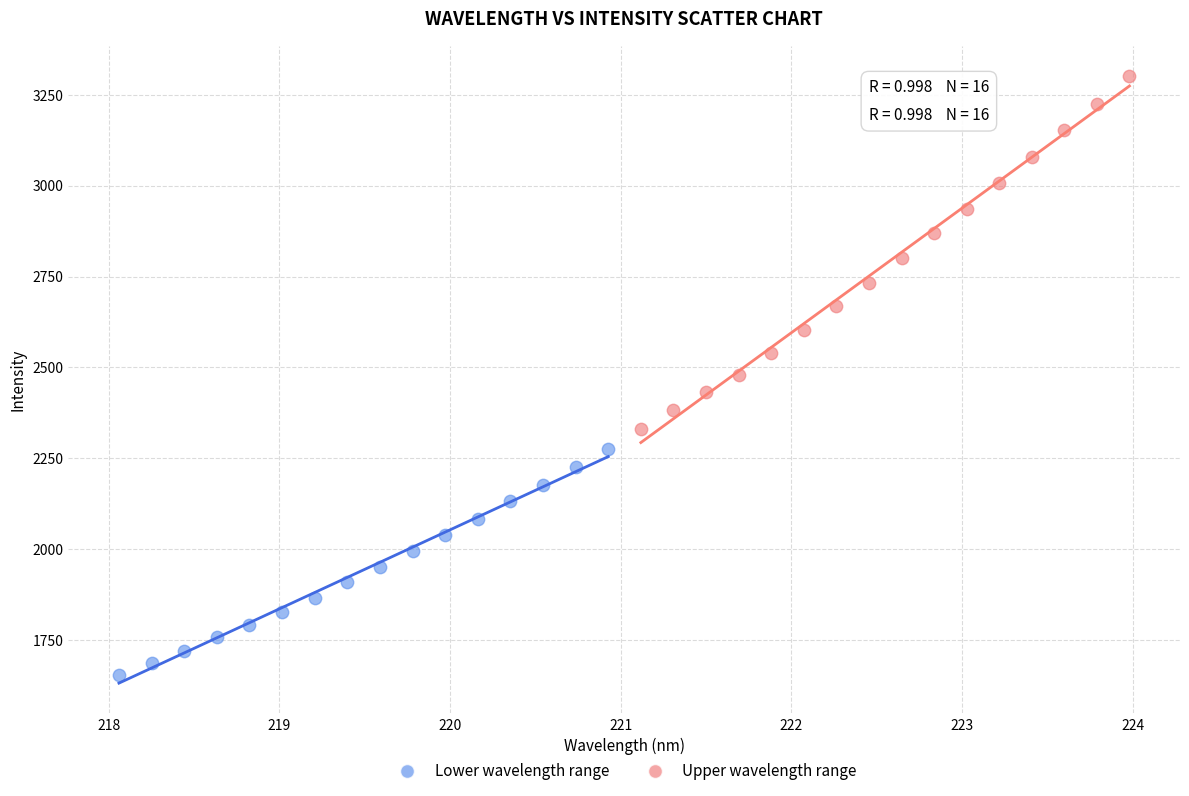

Which series reaches the maximum Y coordinate?

Upper wavelength range